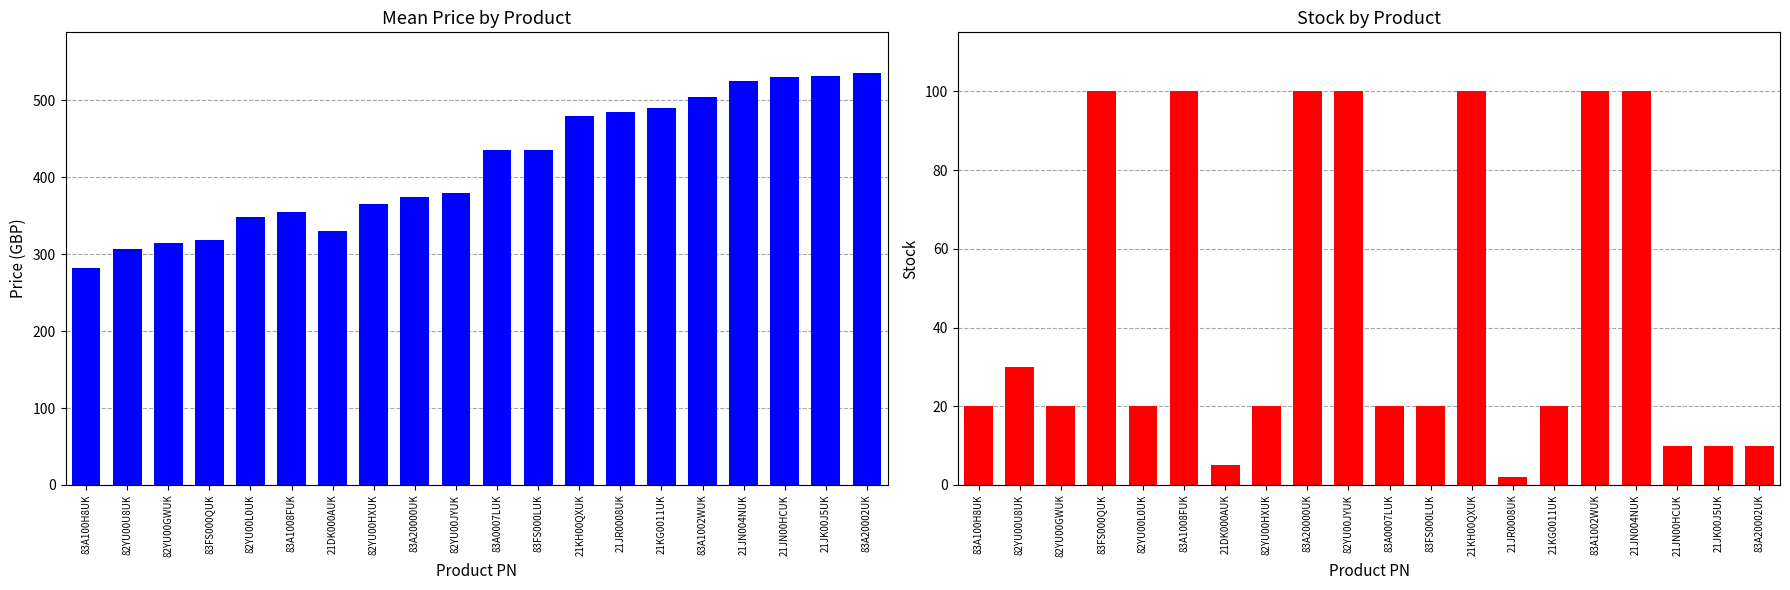

How many groups of bars are there?

20